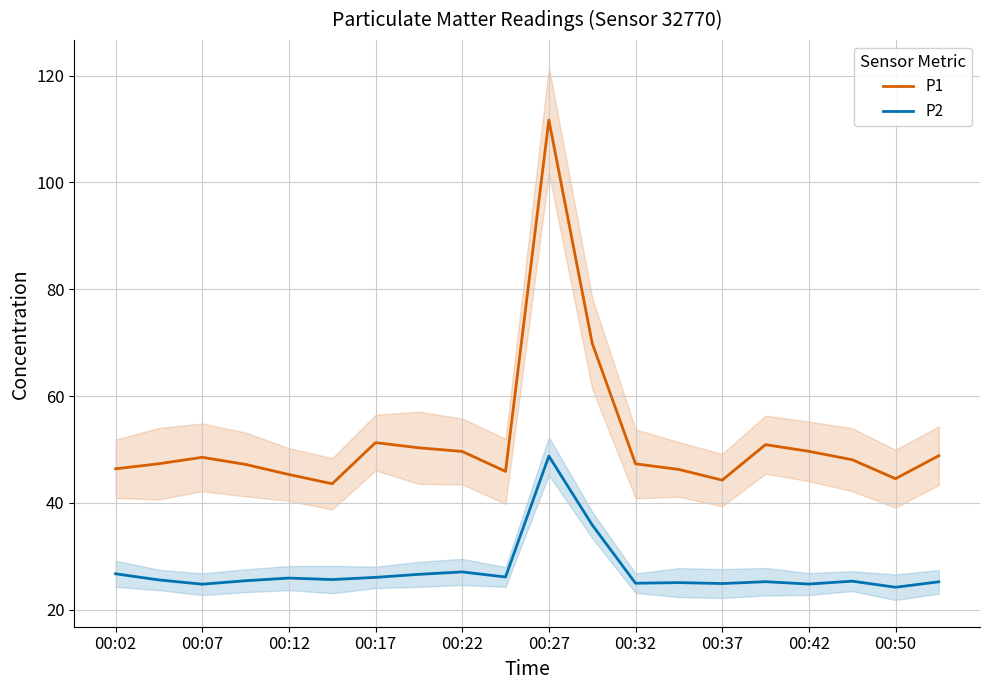

List the series in order of their overall mean, highest first.

P1, P2